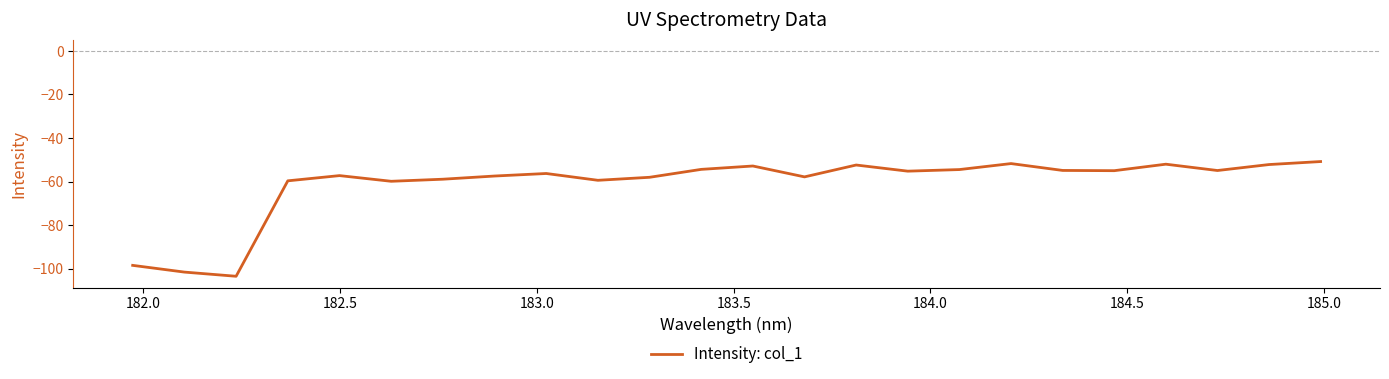

What is the maximum value shown in the chart?

-50.8